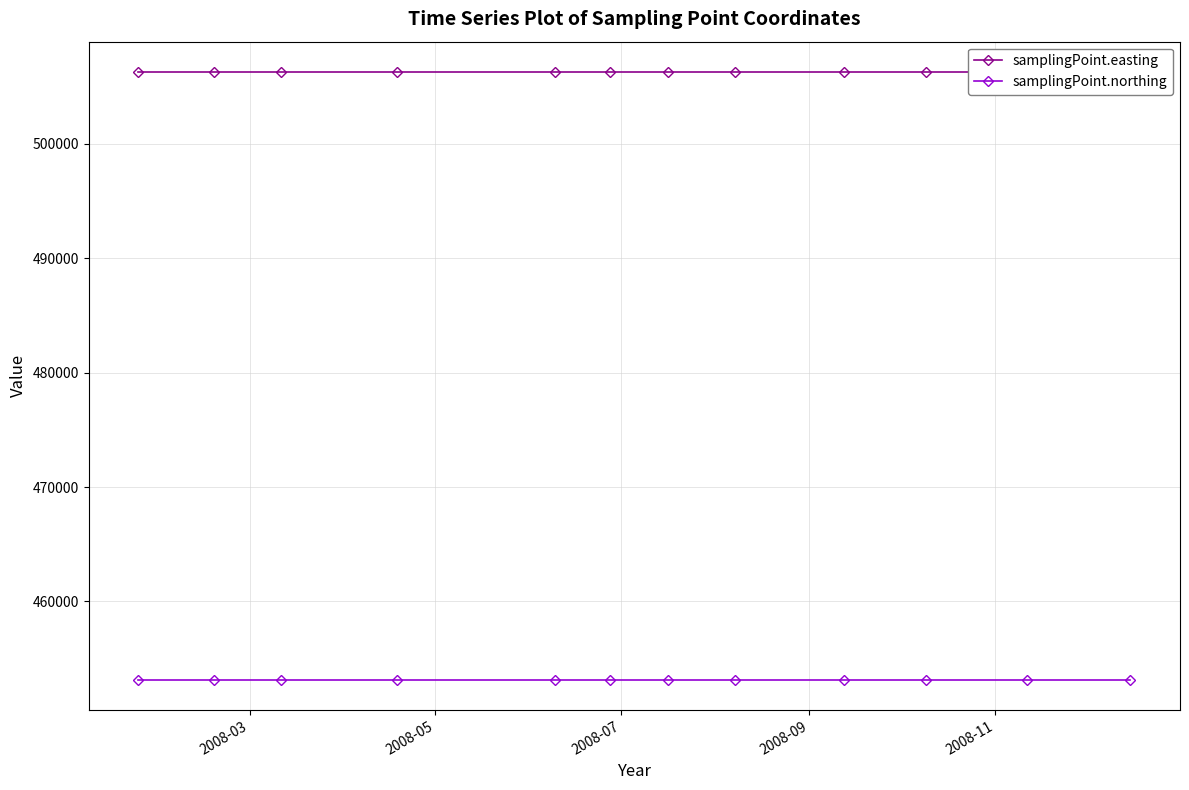

Which series has the largest total across all categories?

samplingPoint.easting